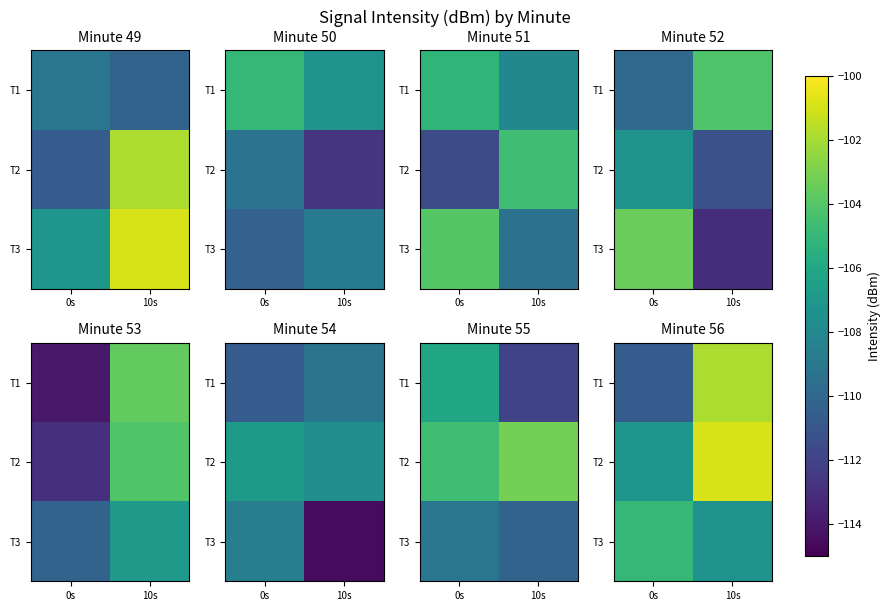

What value does the T3 series have at 0s?

-105.0